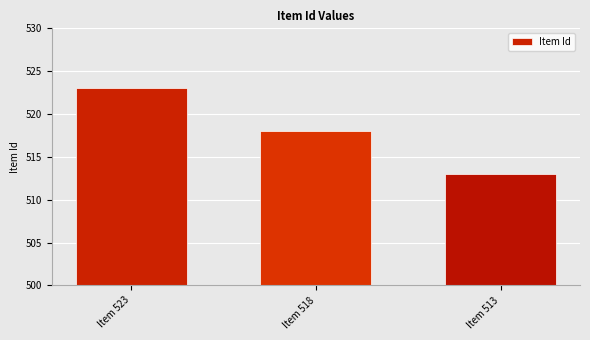

At which label does the data first exceed 518?

Item 523